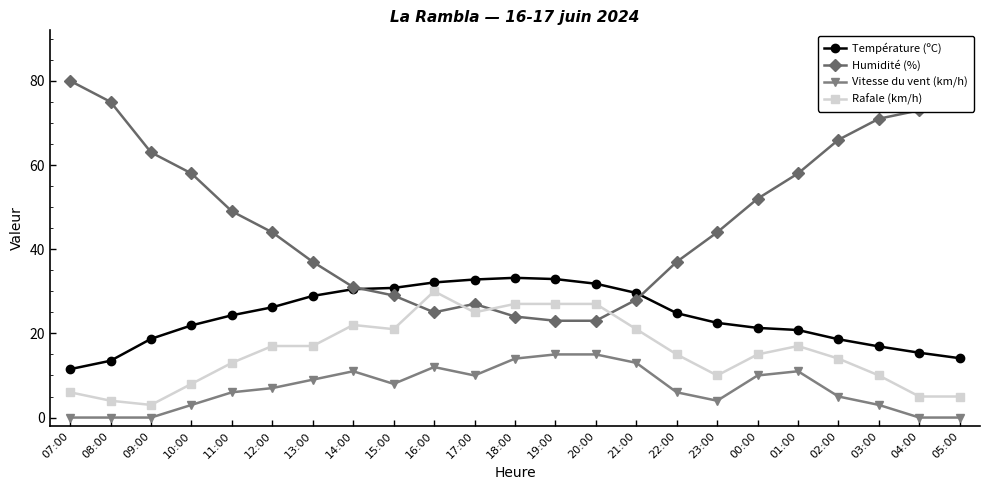

What is the difference between the maximum and second lowest values in the Température (ºC) series?

19.7